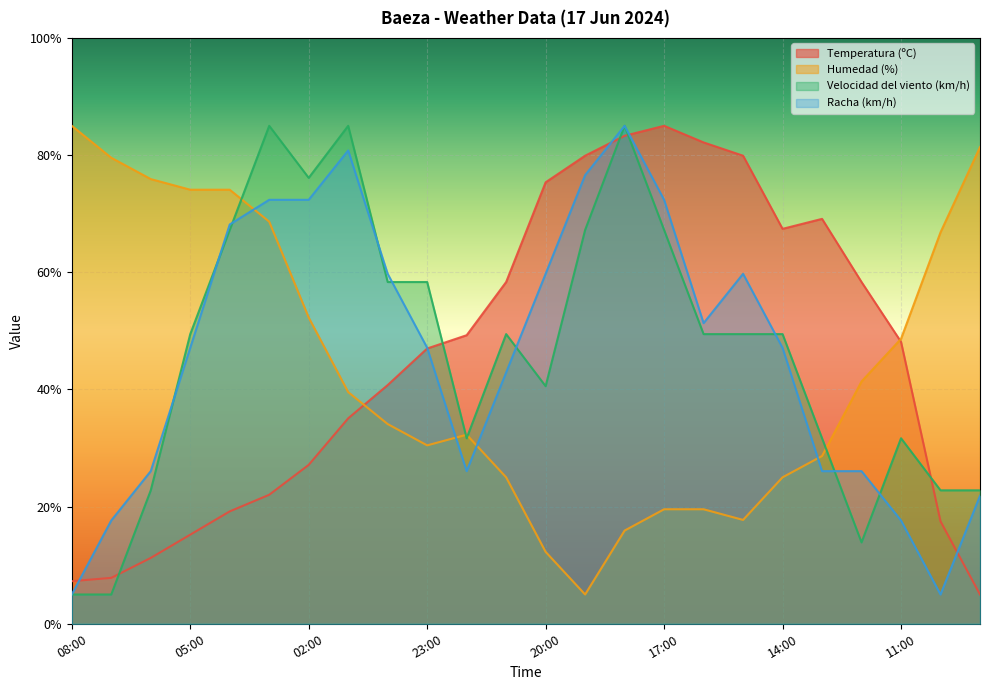

Between 16:00 and 10:00, which series saw the biggest shift?

Temperatura (ºC)